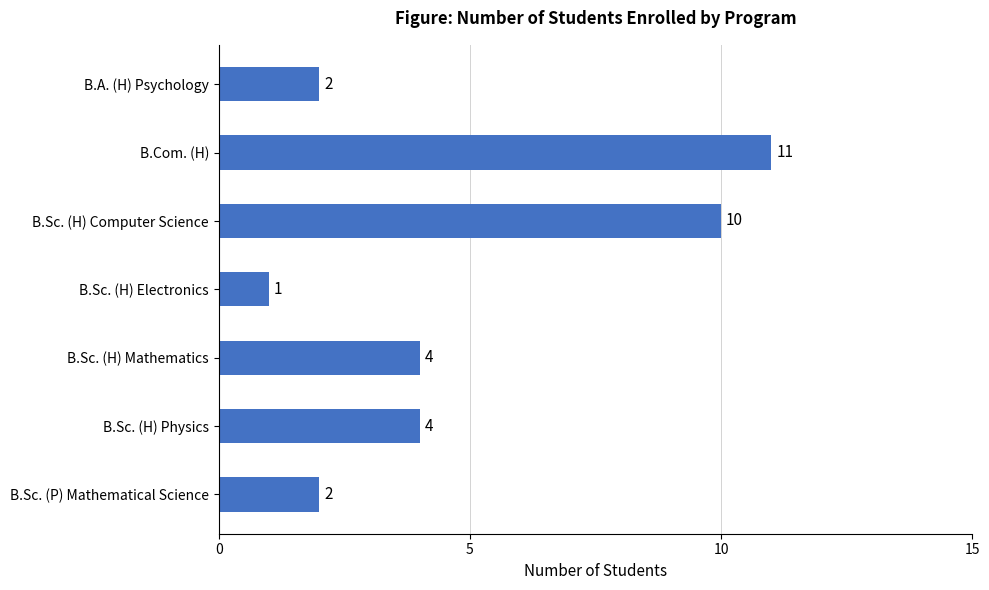

Between B.Sc. (H) Electronics and B.Sc. (H) Computer Science, which is larger?

B.Sc. (H) Computer Science